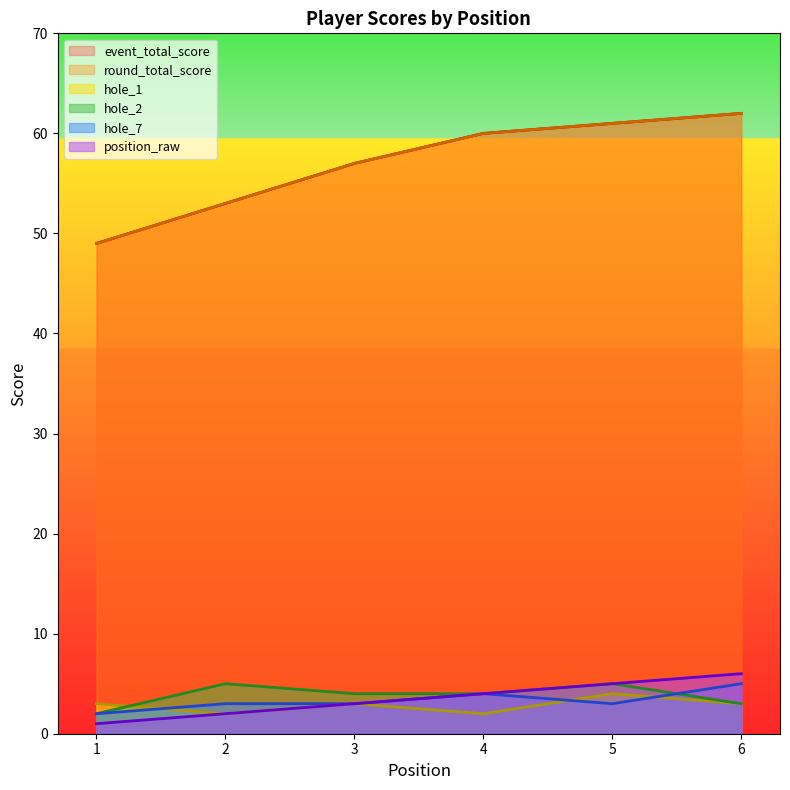

What is the total value across all series at 5?

139